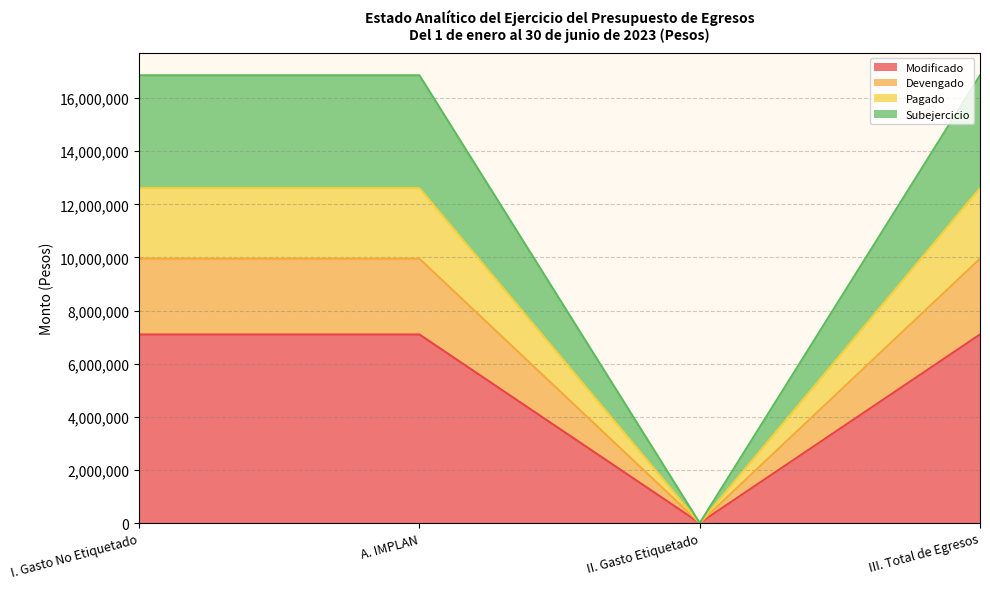

Reading left to right, list the values for the Modificado series.

7100000.0	7100000.0	0.0	7100000.0